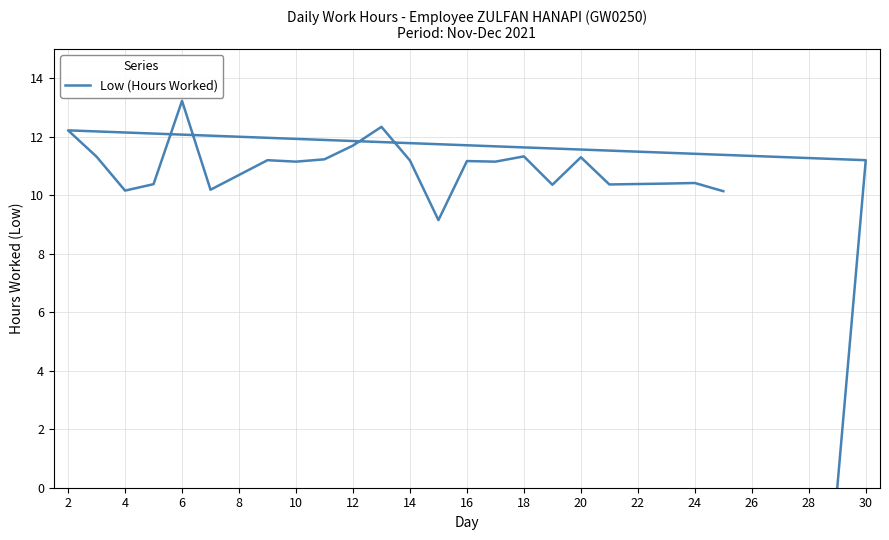

What is the sum of all values?

253.3